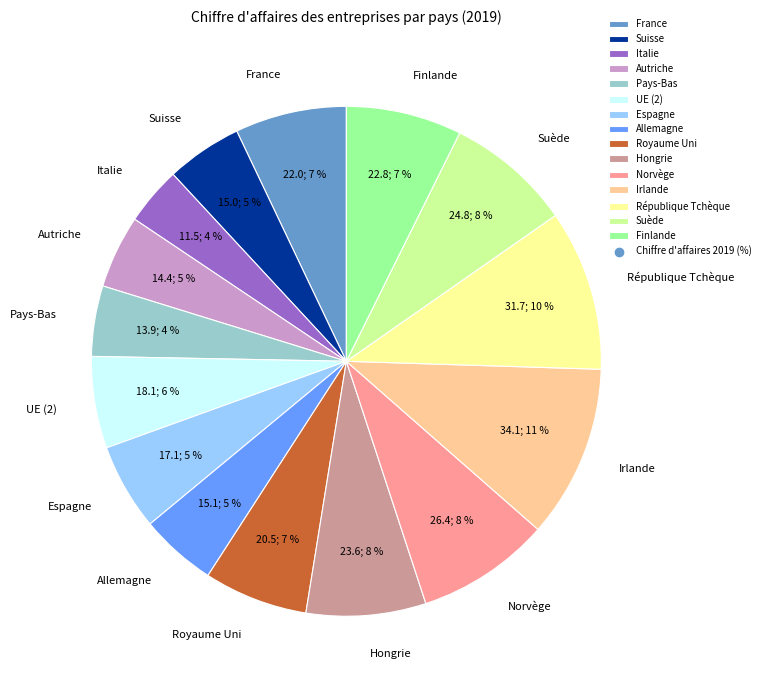

Does Pays-Bas account for over 50% of the chart?

No